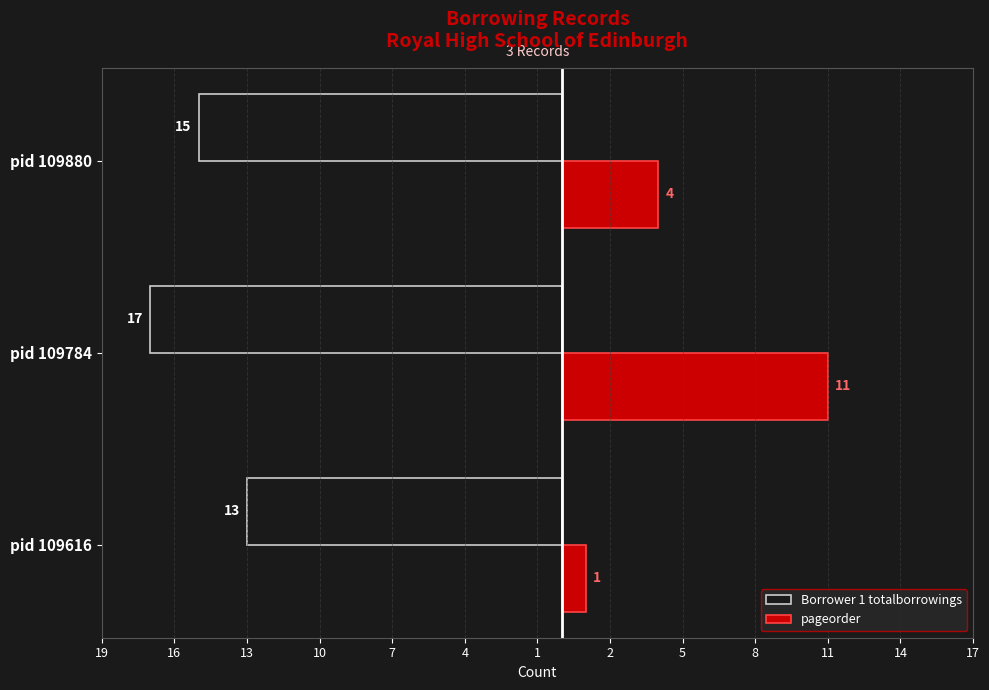

Count the pageorder values in the range 1 to 11.

3